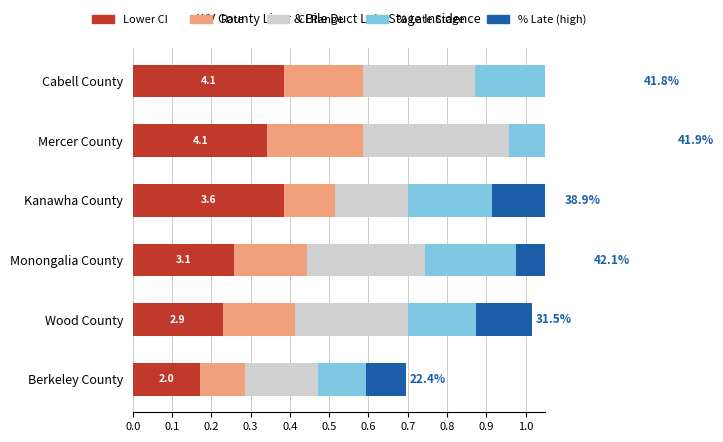

What value does the Rate above Lower series have at Cabell County?

0.2